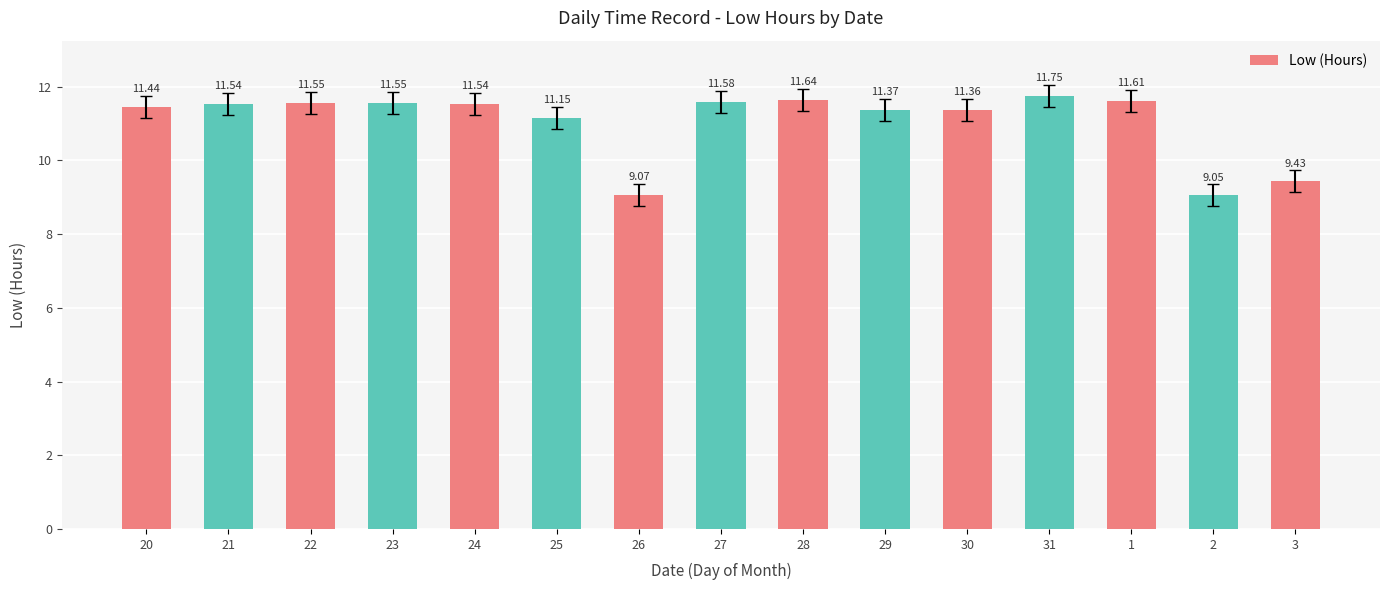

What is the difference between the maximum and minimum values?

2.7